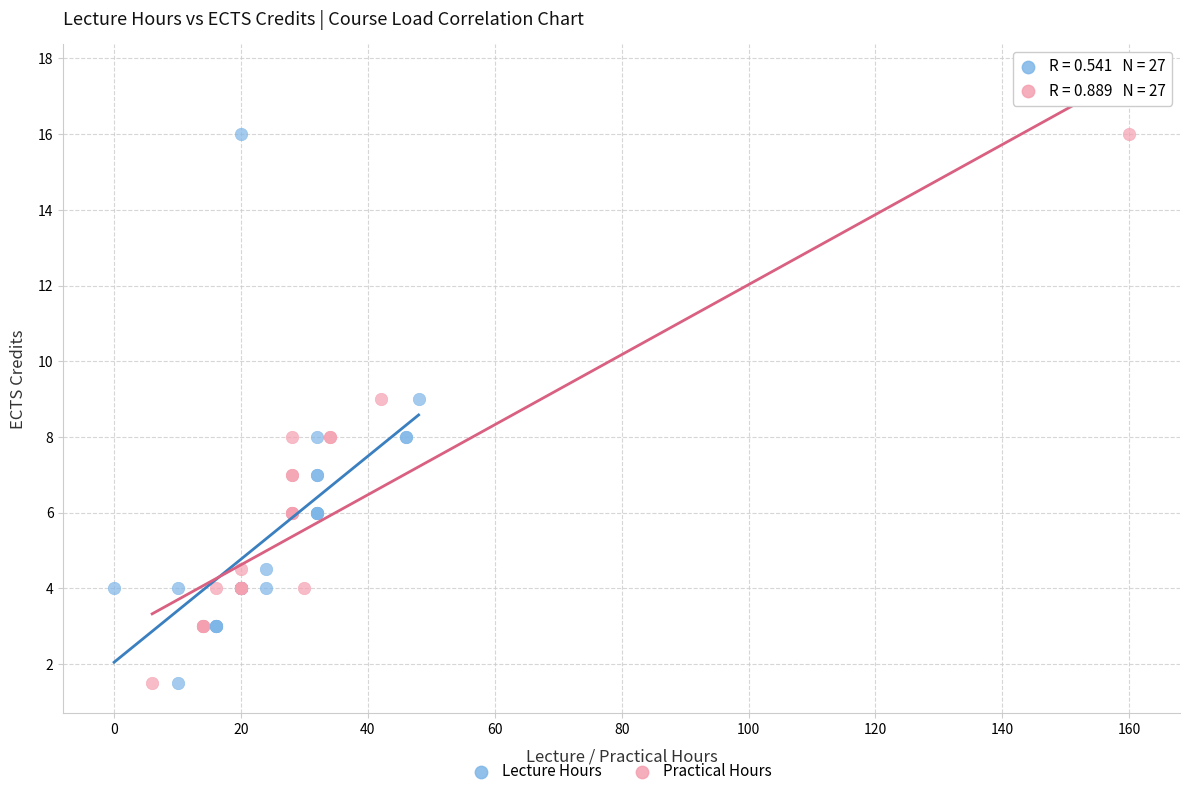

What are all the series names shown in the legend?

Lecture Hours, Practical Hours